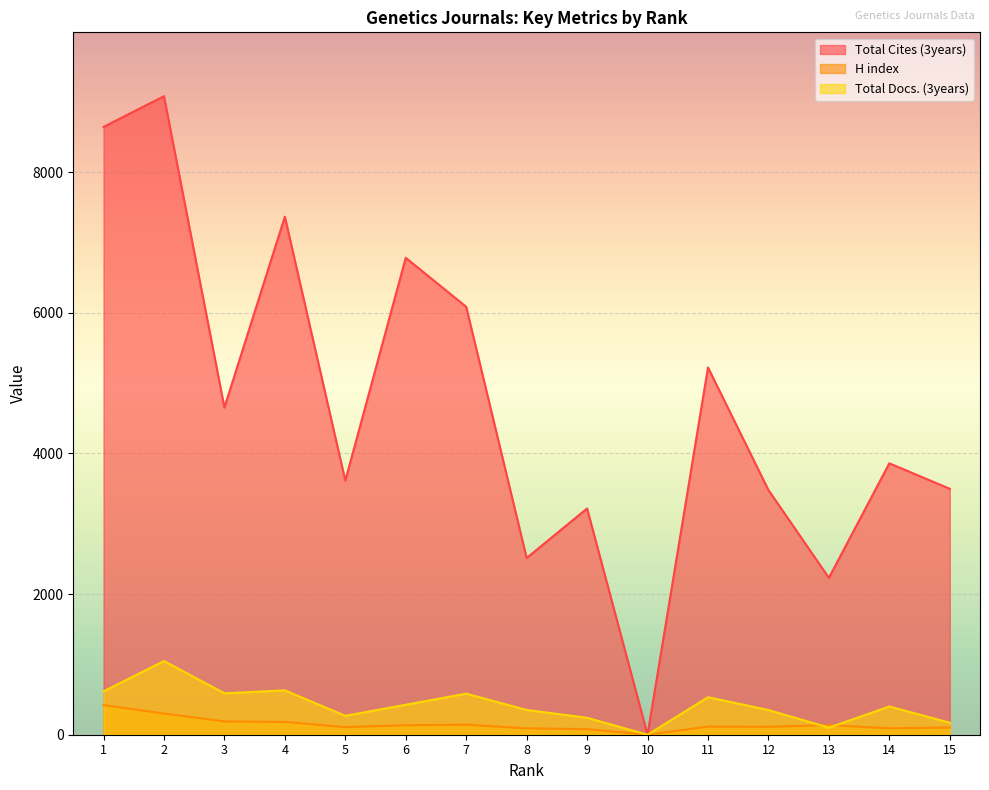

True or false: Total Cites (3years) and H index cross at least once.

False